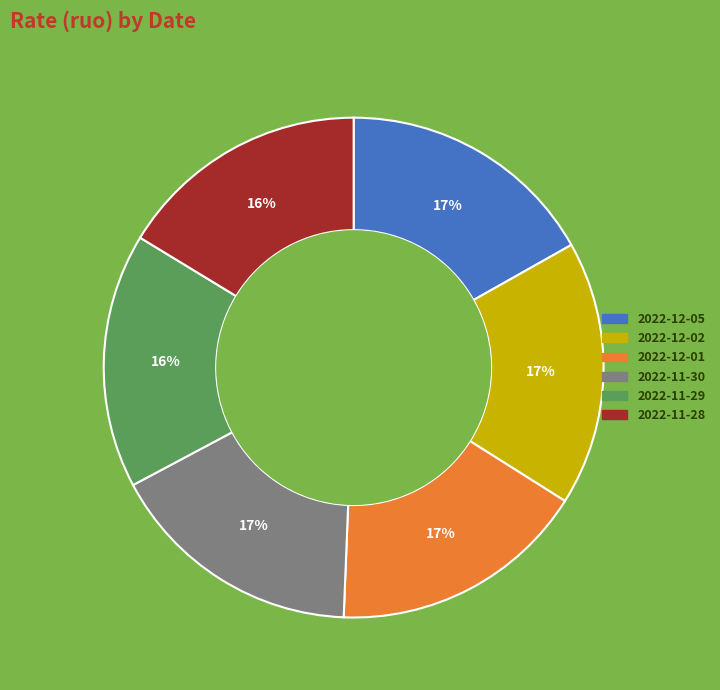

Is there a majority slice in this chart?

No